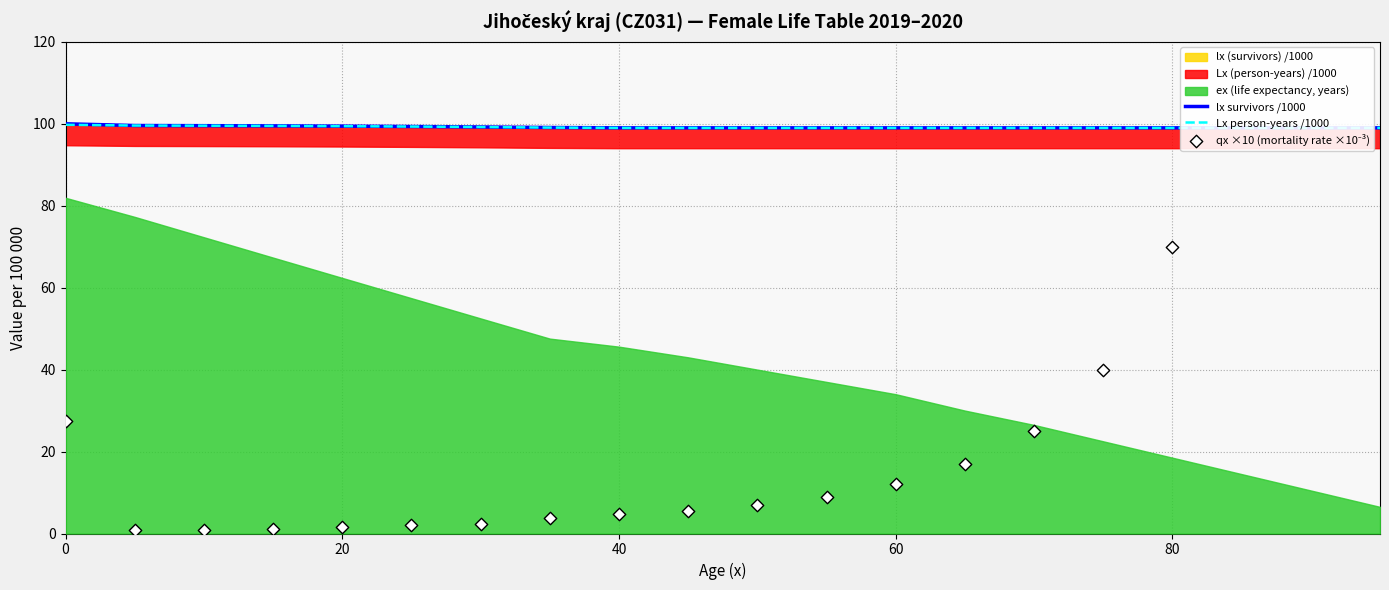

Which series reaches the minimum Y coordinate?

qx ×10 (mortality rate ×10⁻³)